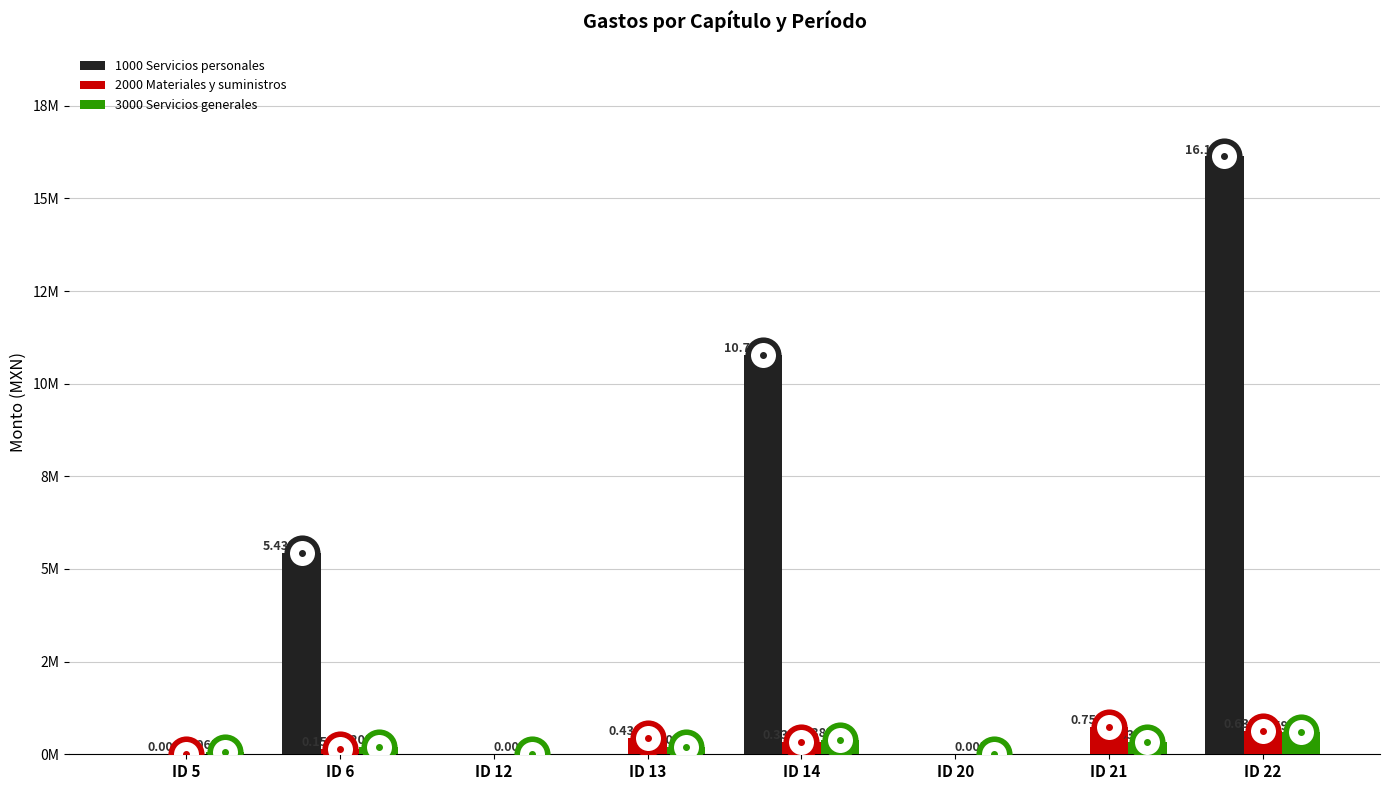

True or false: 2000 Materiales y suministros has a value of 0.0 at ID 12.

True